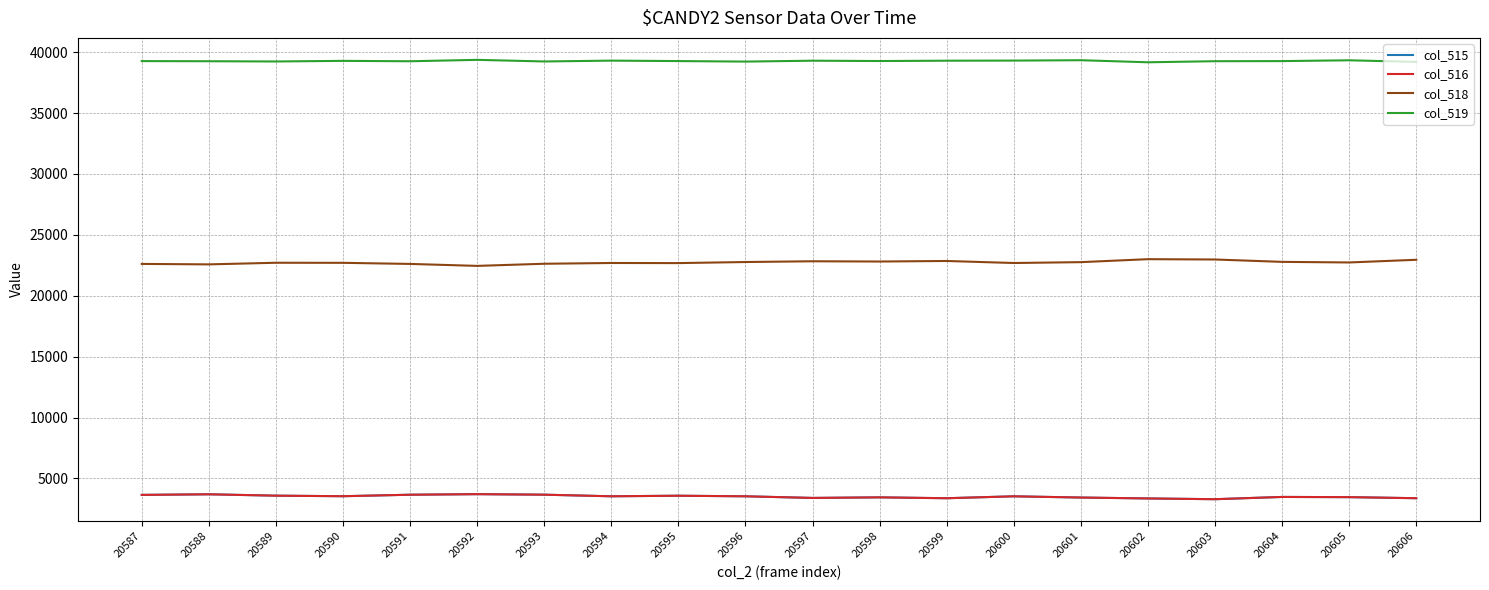

What is the sum of the col_516 values at 20589 and 20602?

6938